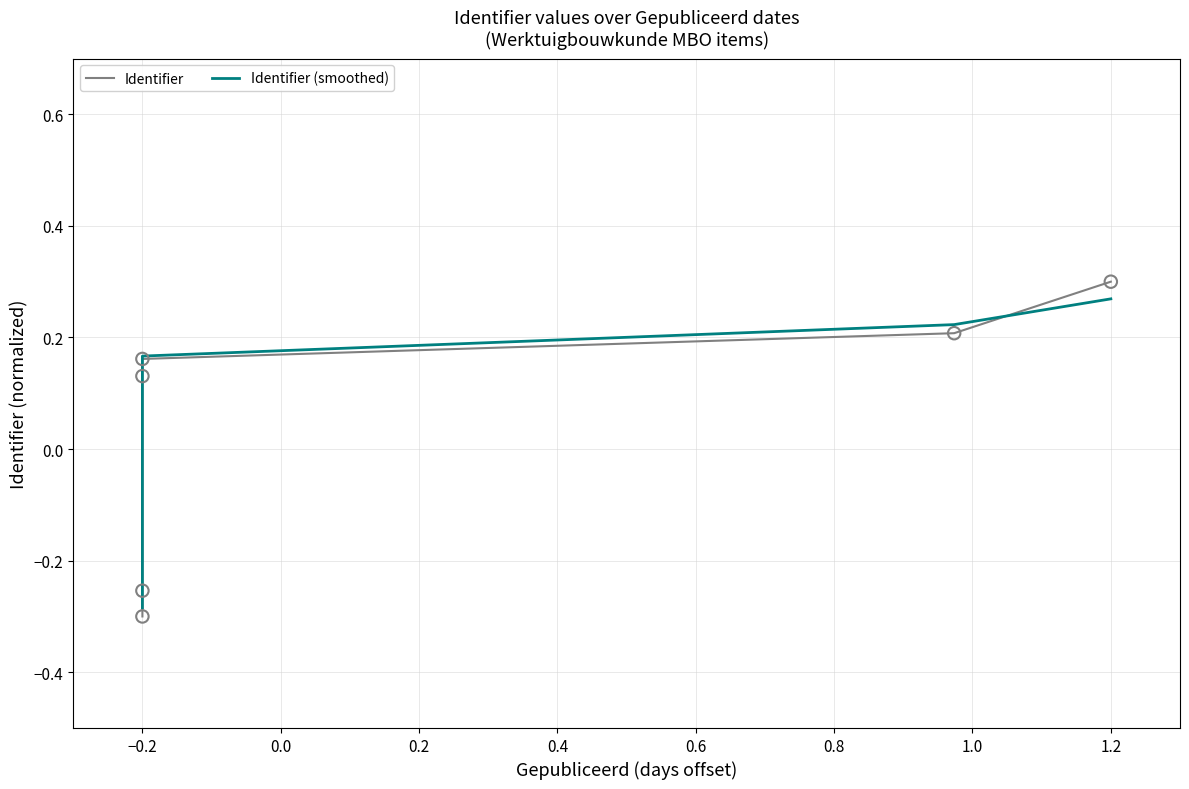

Which series has the widest spread of Y values?

Identifier